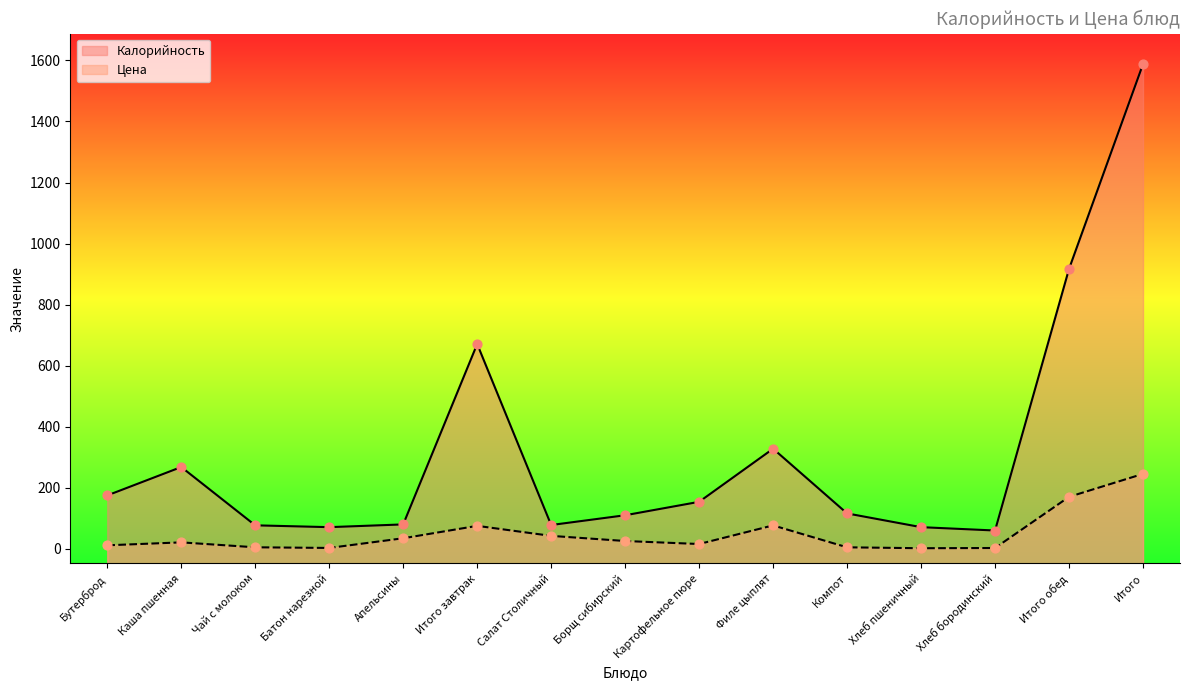

Which series contains the lowest Y value?

Цена